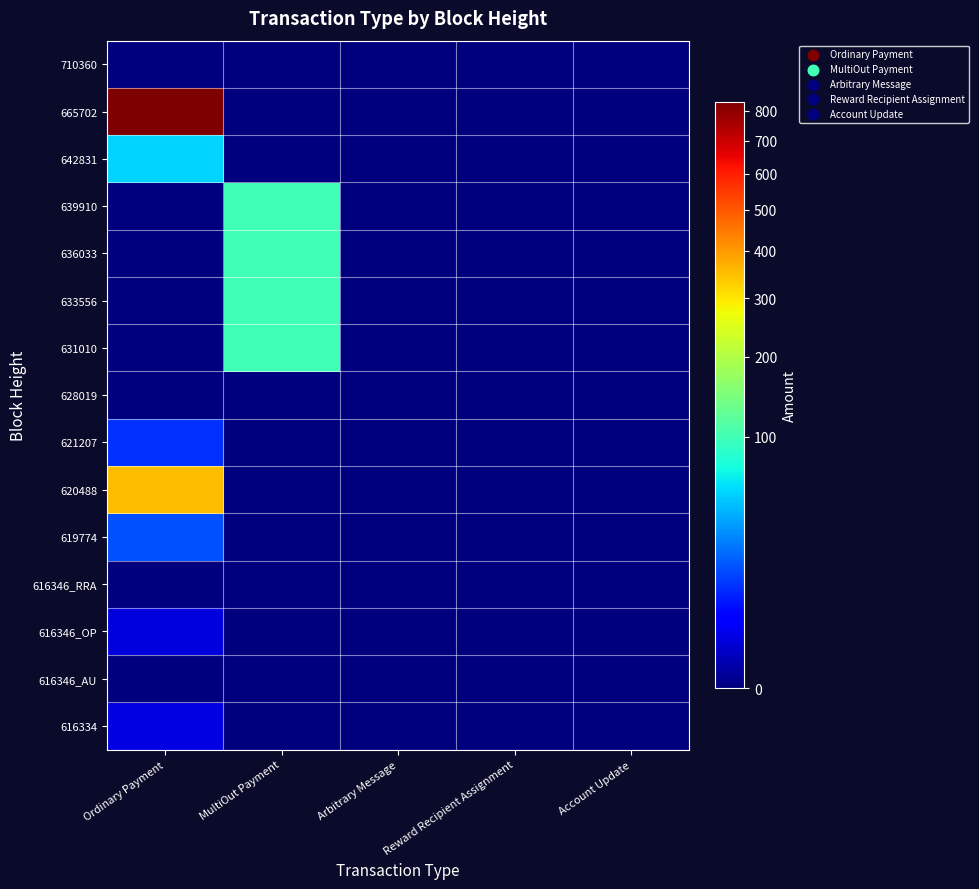

At MultiOut Payment, list the series in order from largest to smallest.

631010, 639910, 636033, 633556, 710360, 665702, 642831, 628019, 621207, 620488, 619774, 616346_RRA, 616346_OP, 616346_AU, 616334